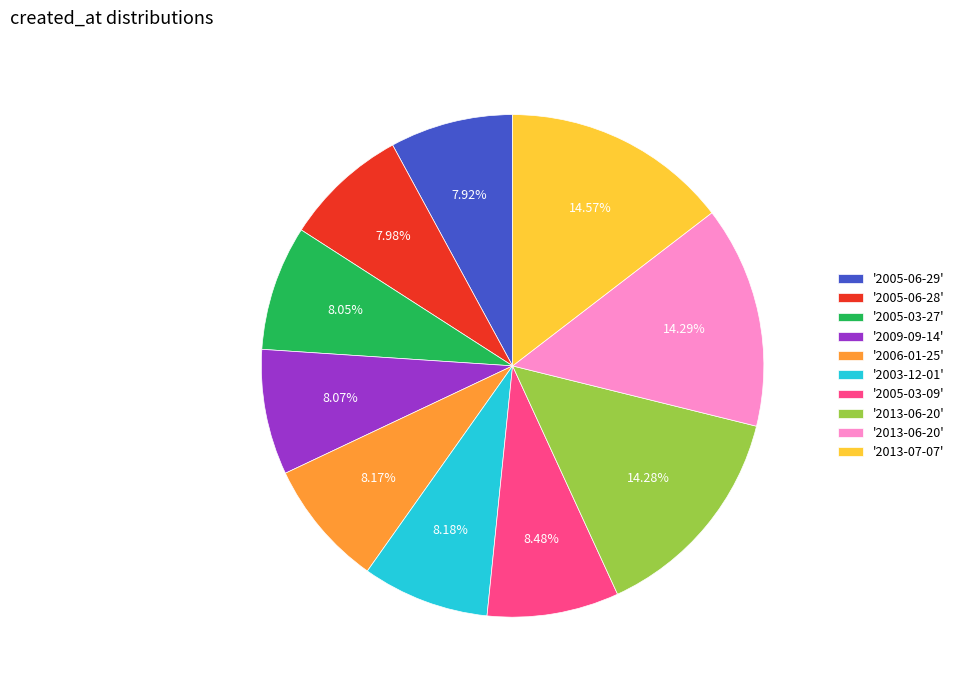

Does any single category account for the majority?

No